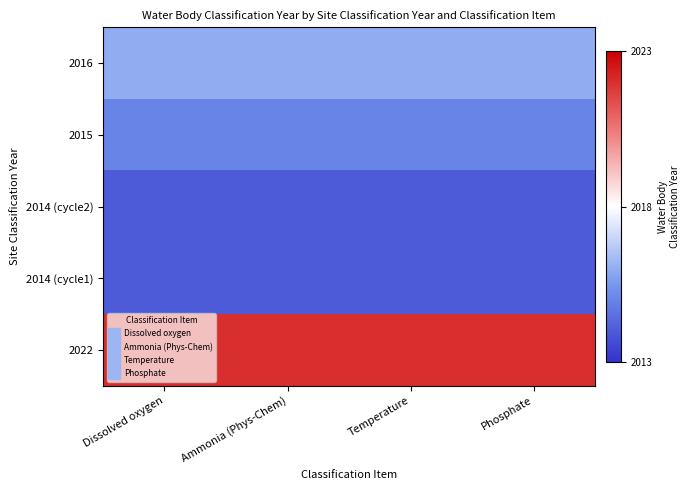

Reading left to right, transcribe all the data shown in this chart.

2016: Dissolved oxygen=0.3	Ammonia (Phys-Chem)=0.3	Temperature=0.3	Phosphate=0.3
2015: Dissolved oxygen=0.2	Ammonia (Phys-Chem)=0.2	Temperature=0.2	Phosphate=0.2
2014 (cycle2): Dissolved oxygen=0.1	Ammonia (Phys-Chem)=0.1	Temperature=0.1	Phosphate=0.1
2014 (cycle1): Dissolved oxygen=0.1	Ammonia (Phys-Chem)=0.1	Temperature=0.1	Phosphate=0.1
2022: Dissolved oxygen=0.9	Ammonia (Phys-Chem)=0.9	Temperature=0.9	Phosphate=0.9